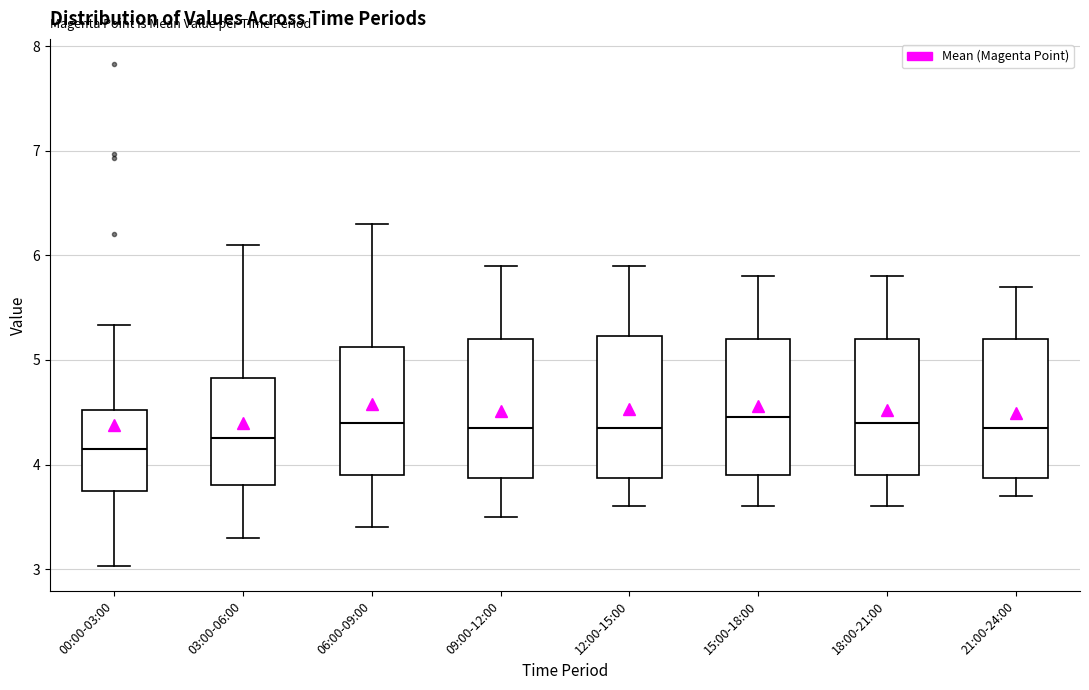

Where does the lower whisker of the box for 12:00-15:00 end on the y-axis? The values are not printed on the chart, so give them approximately, as read against the axis.

3.6